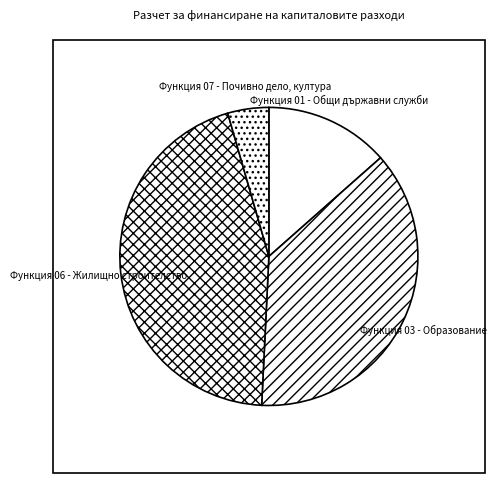

Combined, do Функция 03 - Образование and Функция 07 - Почивно дело, култура account for over 50%?

No